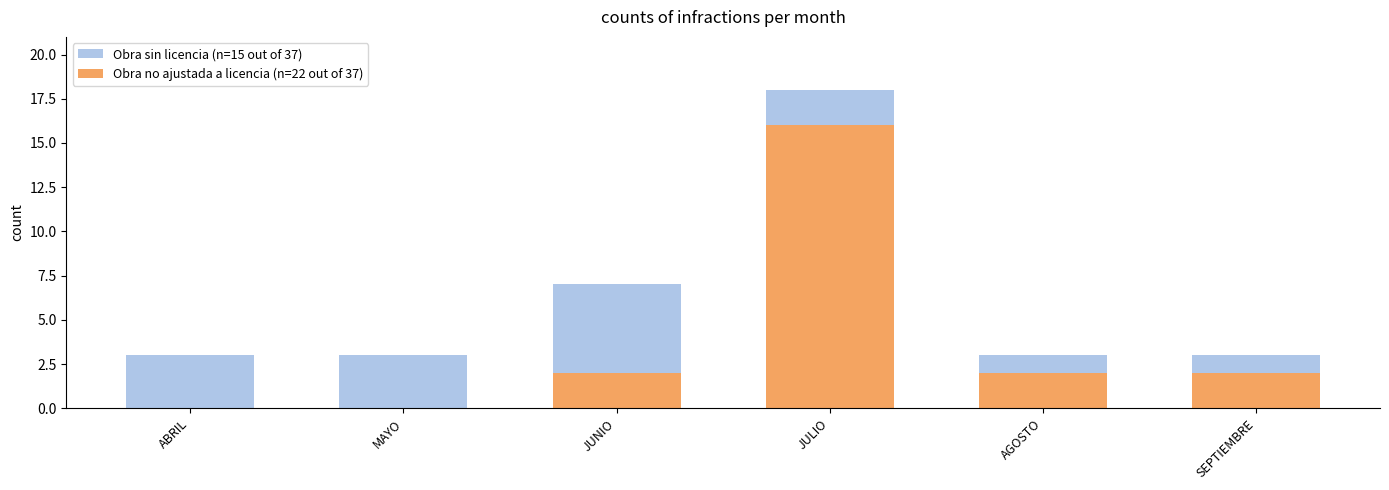

Count the number of categories in the chart.

6